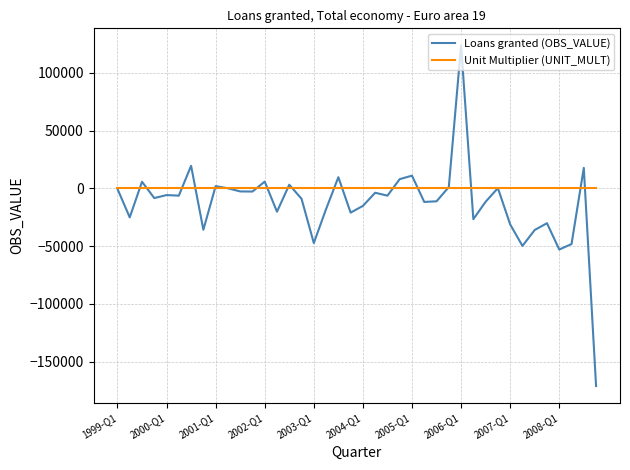

What is the maximum value shown in the chart?

123758.3